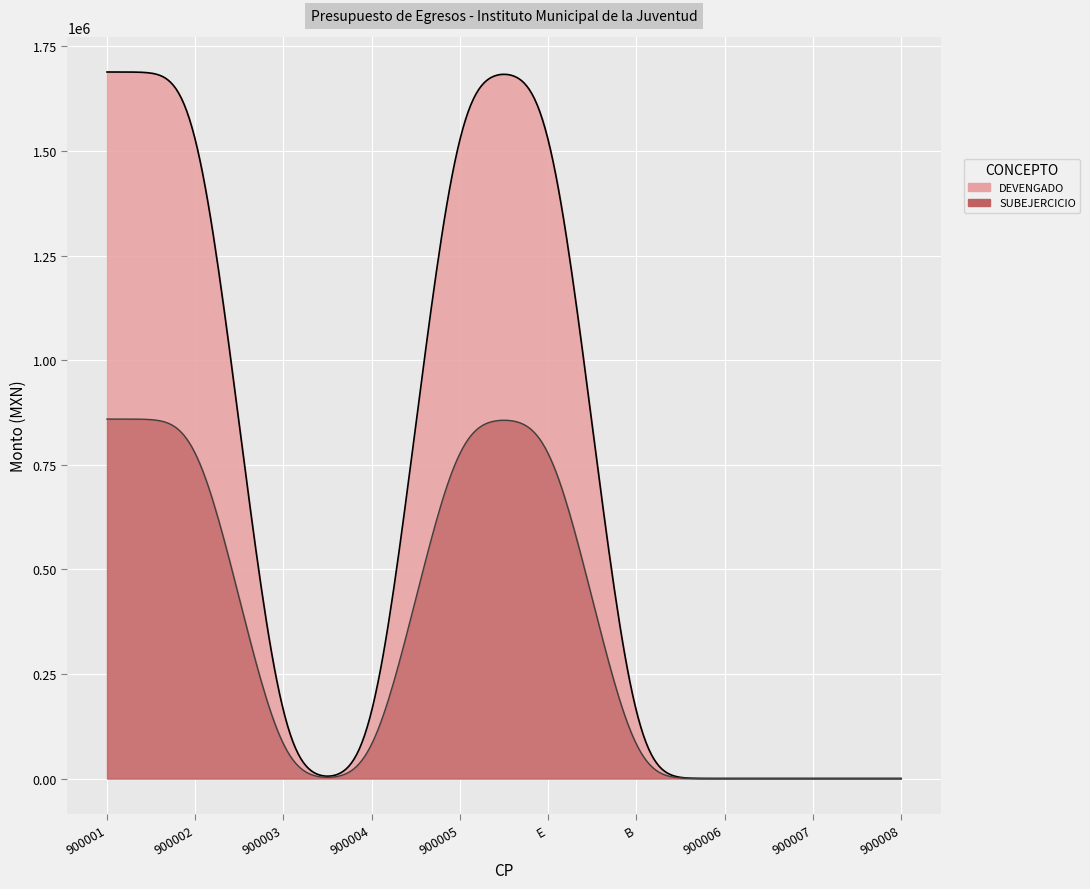

What is the label of the 4th point from the right?

B